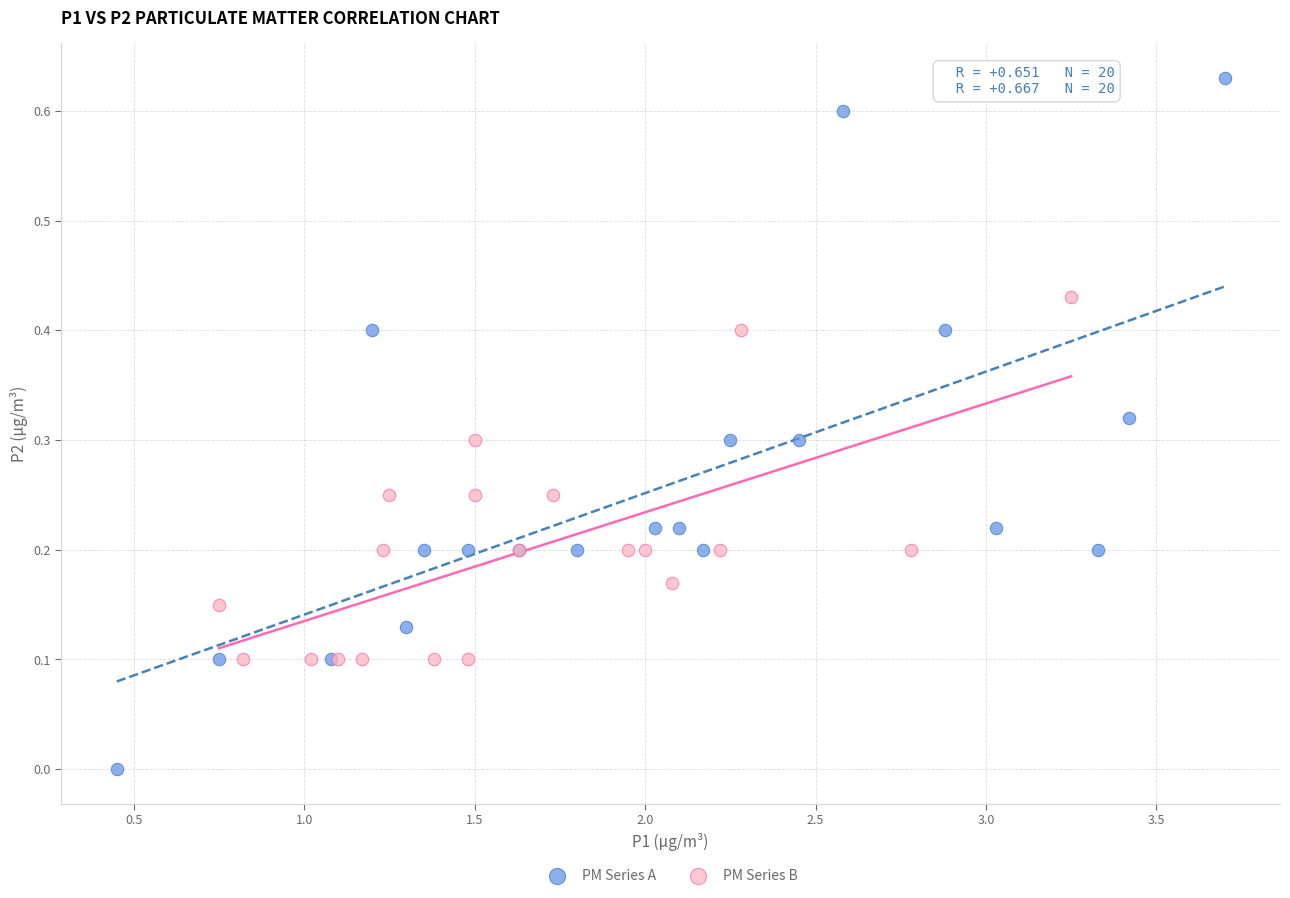

Which series reaches the maximum Y coordinate?

PM Series A